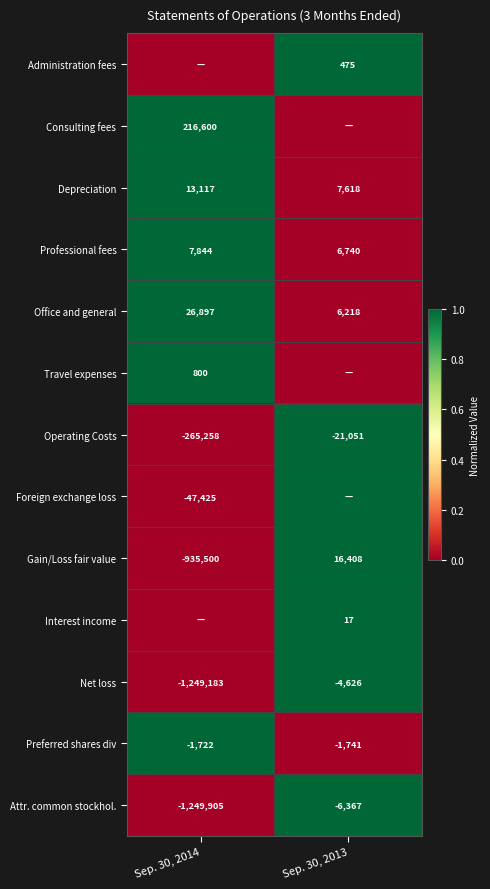

What is the sum of the Depreciation values at Sep. 30, 2014 and Sep. 30, 2013?

20735